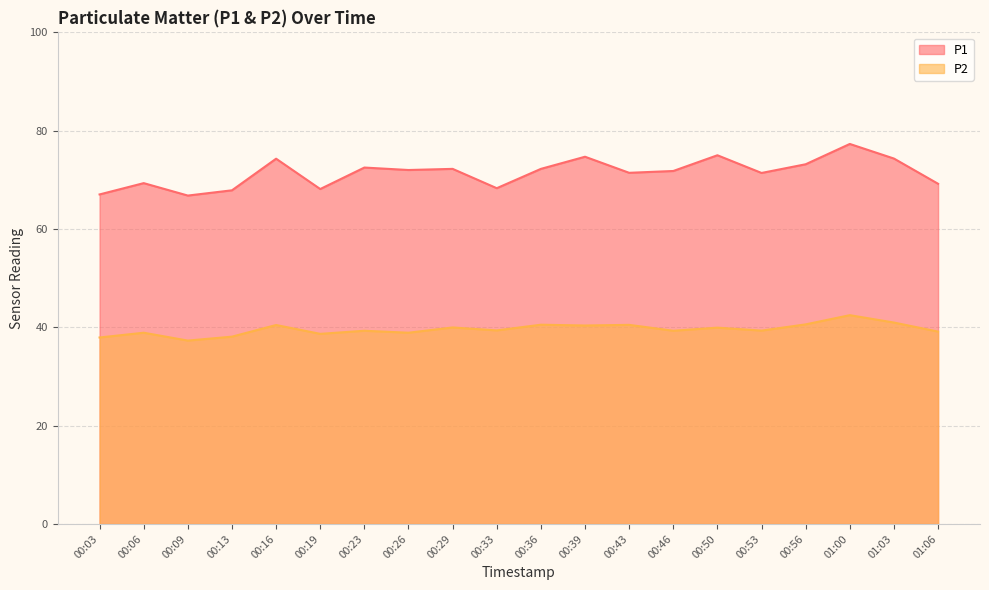

Reading left to right, extract all data points from this chart.

P1: 67.0	69.3	66.8	67.9	74.3	68.1	72.5	72.0	72.2	68.3	72.2	74.7	71.4	71.8	75.0	71.4	73.2	77.3	74.3	69.2
P2: 37.9	38.9	37.3	38.1	40.5	38.7	39.3	38.9	40.0	39.4	40.5	40.4	40.5	39.3	39.9	39.3	40.6	42.5	41.0	39.1